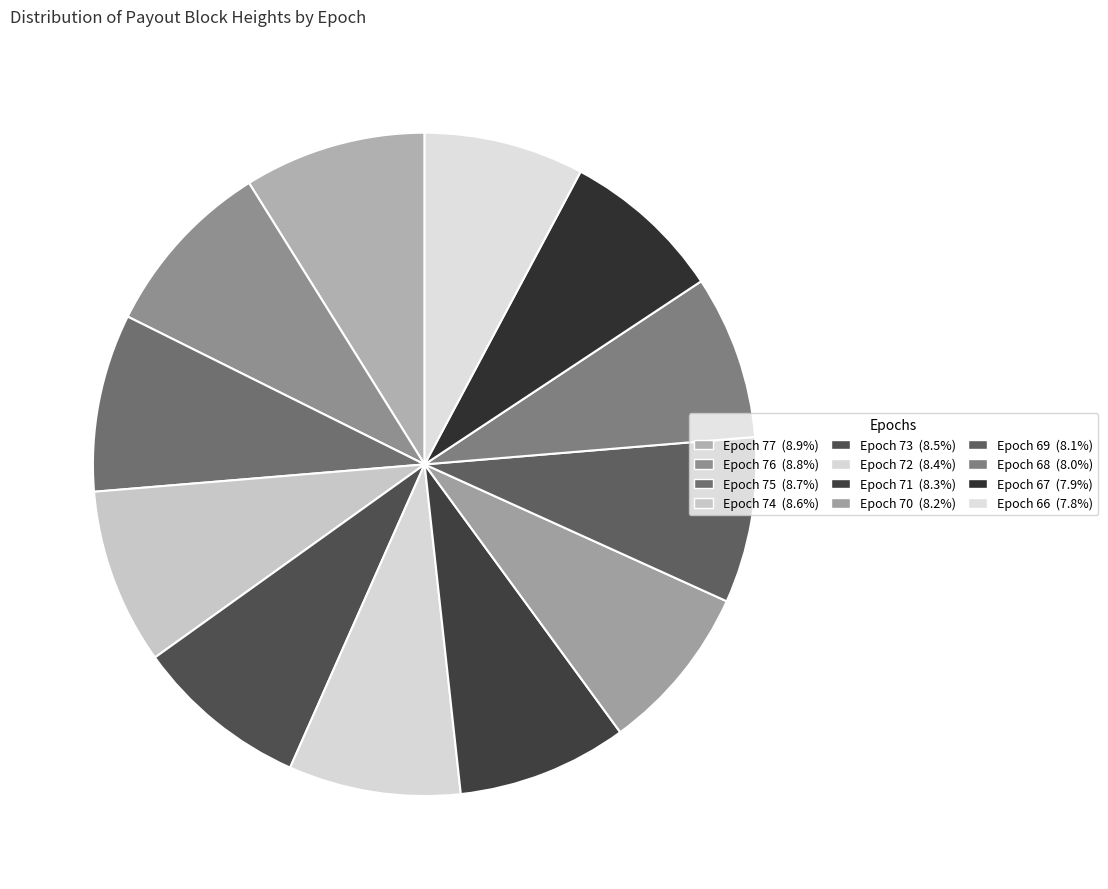

How many segments does this pie chart have?

12